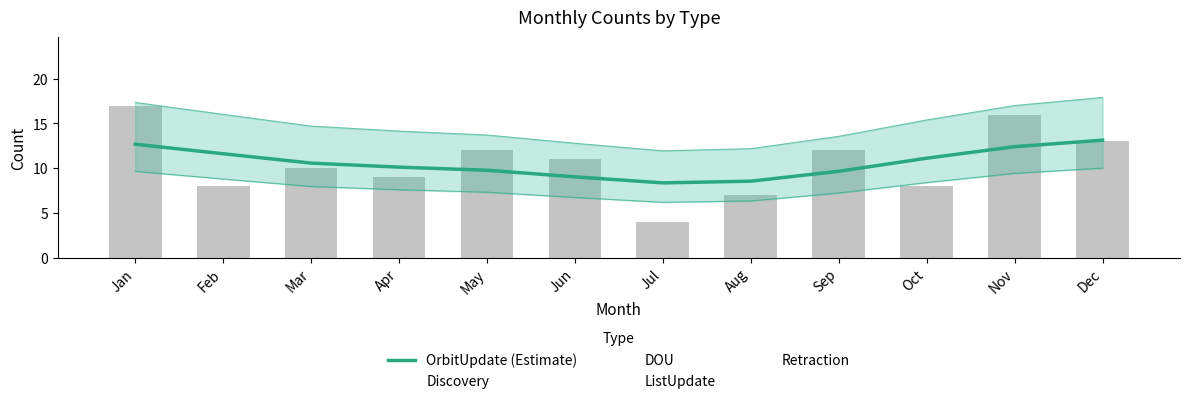

Which label corresponds to the smallest value in the chart?

Jul